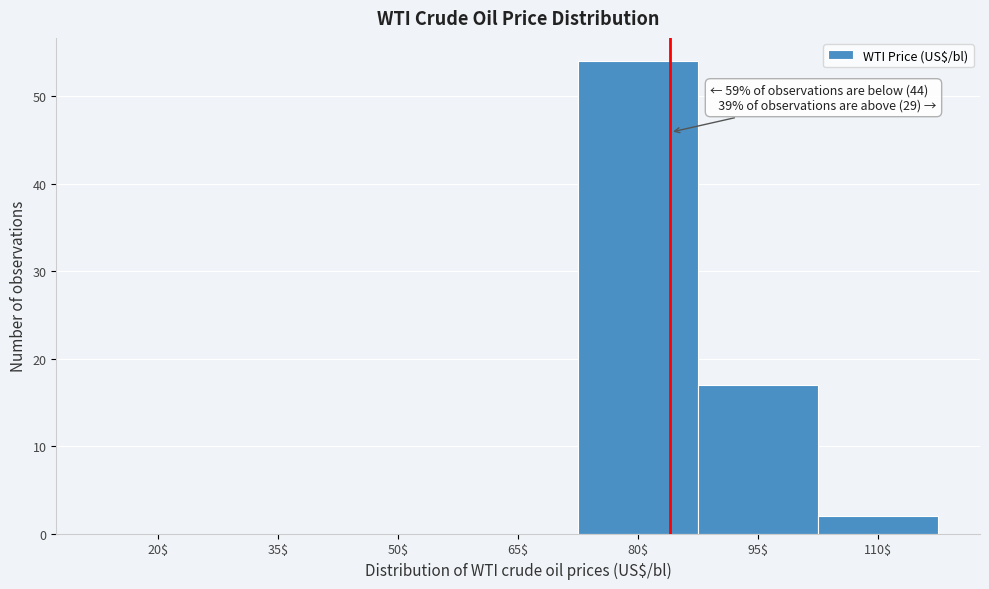

What is the approximate value at 95$?

17